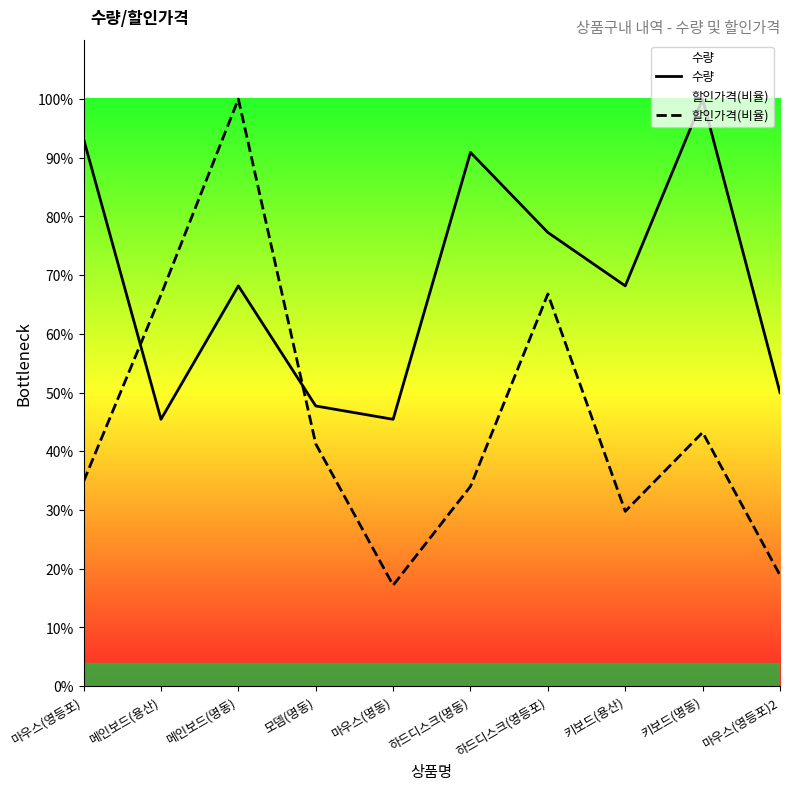

Which category has the lowest value across all series?

마우스(명동)